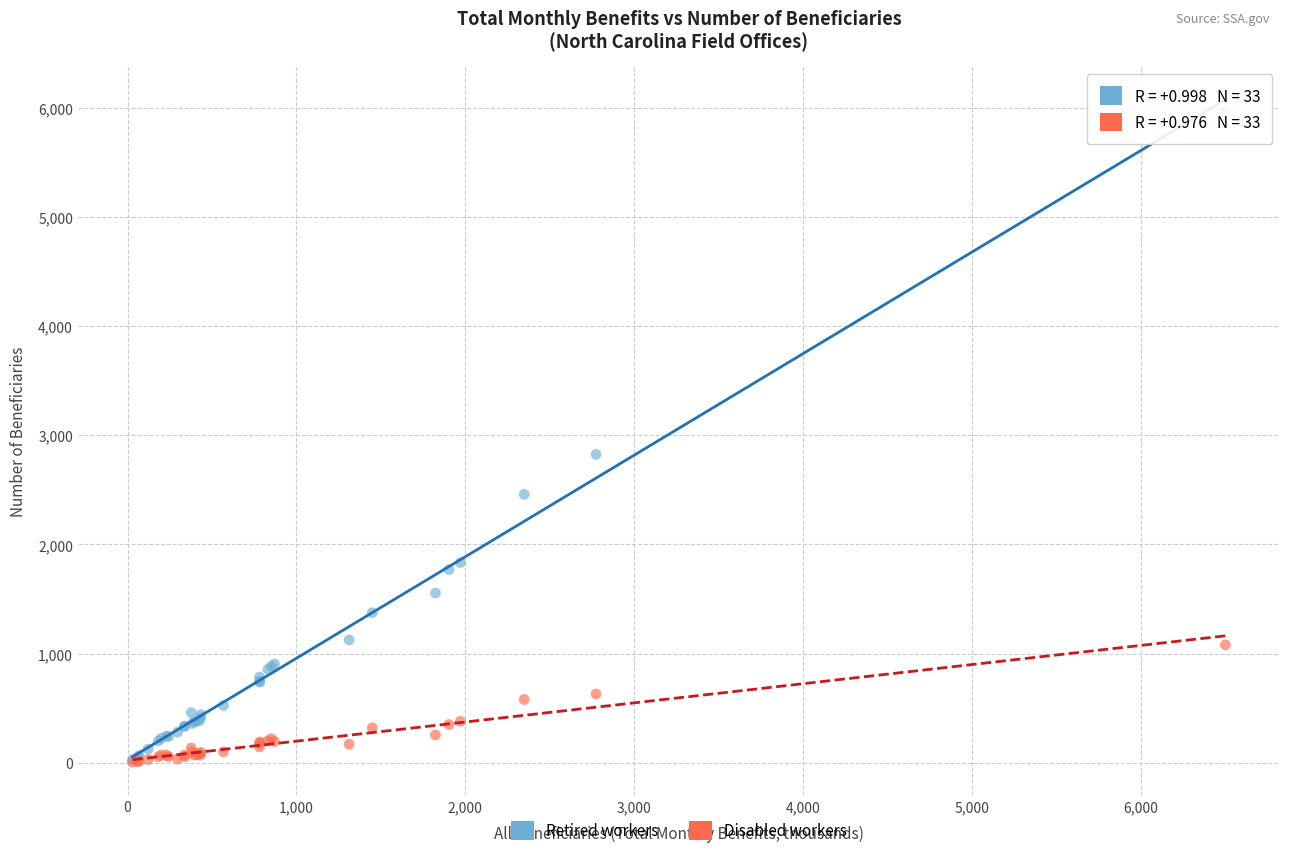

What are all the series names shown in the legend?

Retired workers, Disabled workers